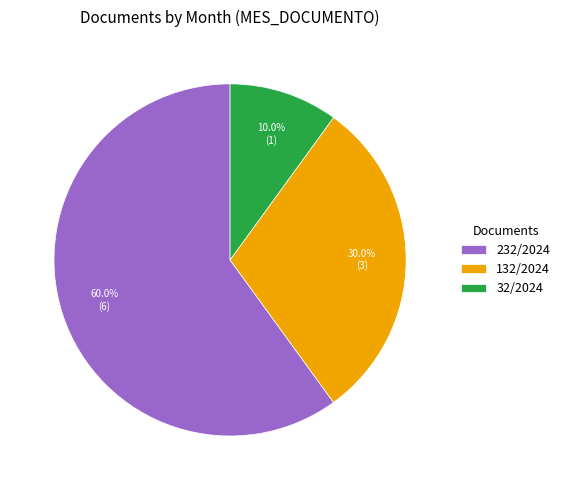

What is the smallest slice in the pie chart?

32/2024